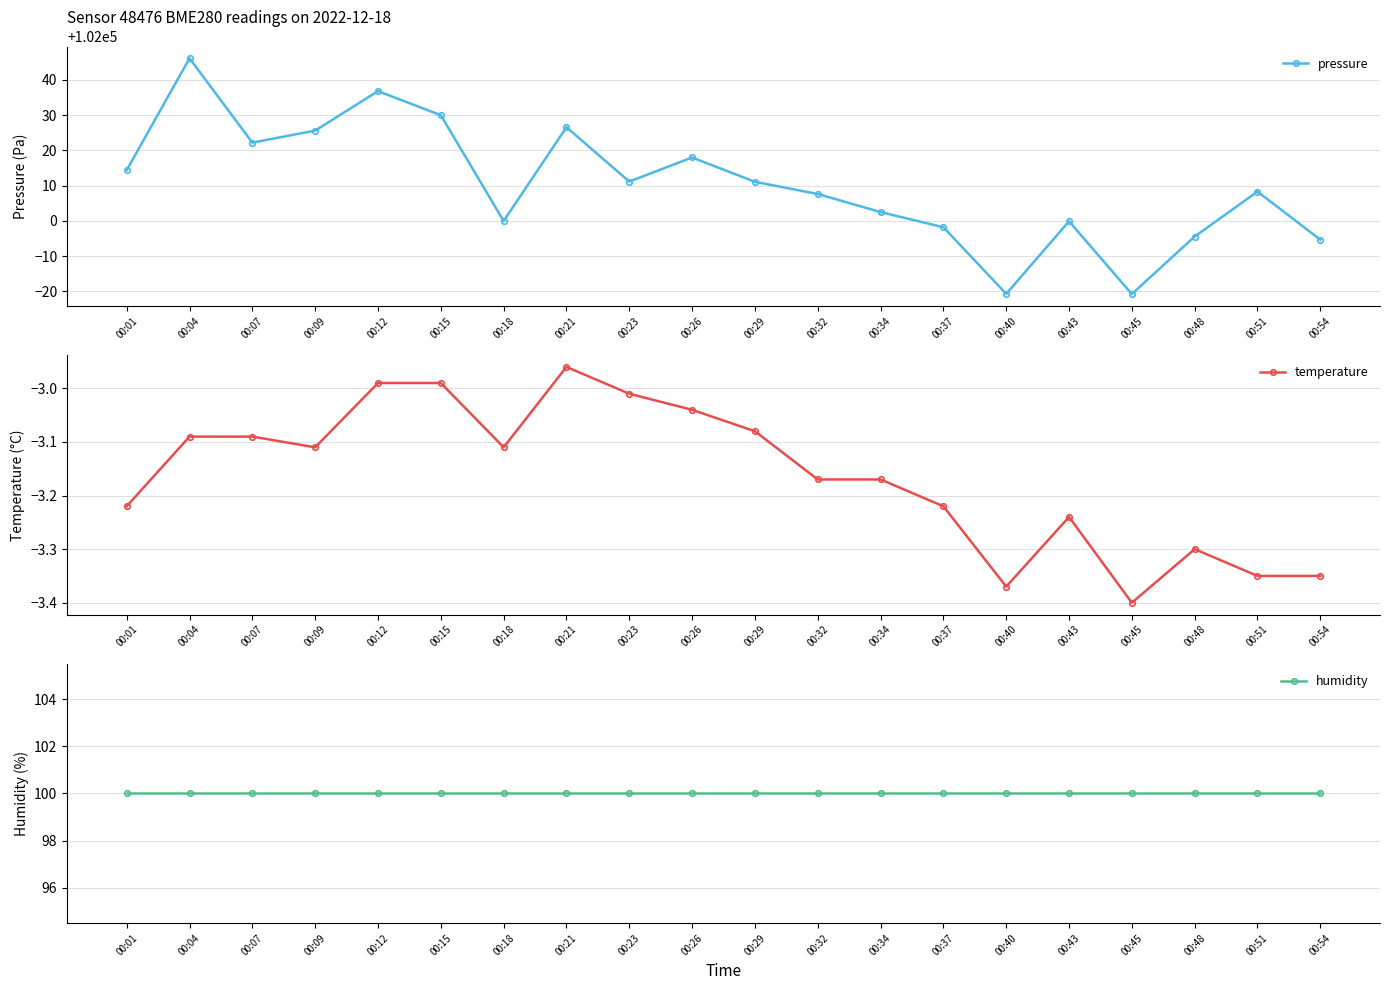

What is the highest value of the temperature series?

-3.0